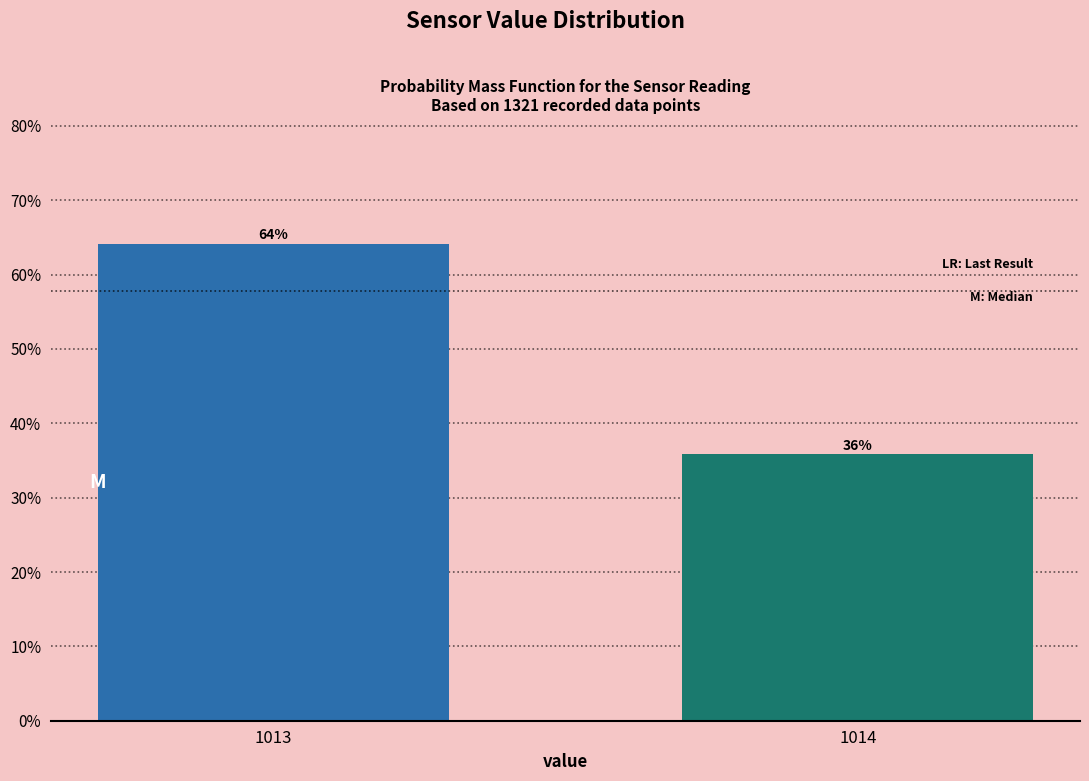

Are the bars horizontal?

No